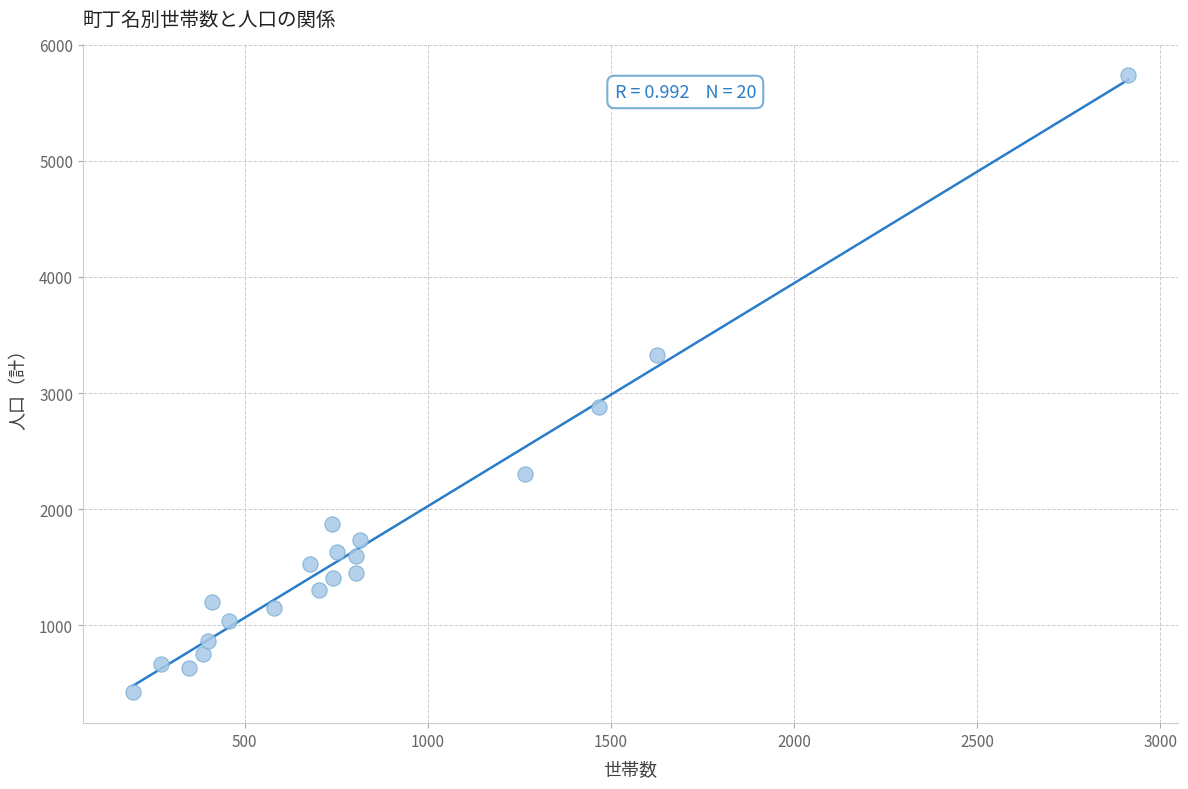

What is the range of Y values (max minus min)?

5317